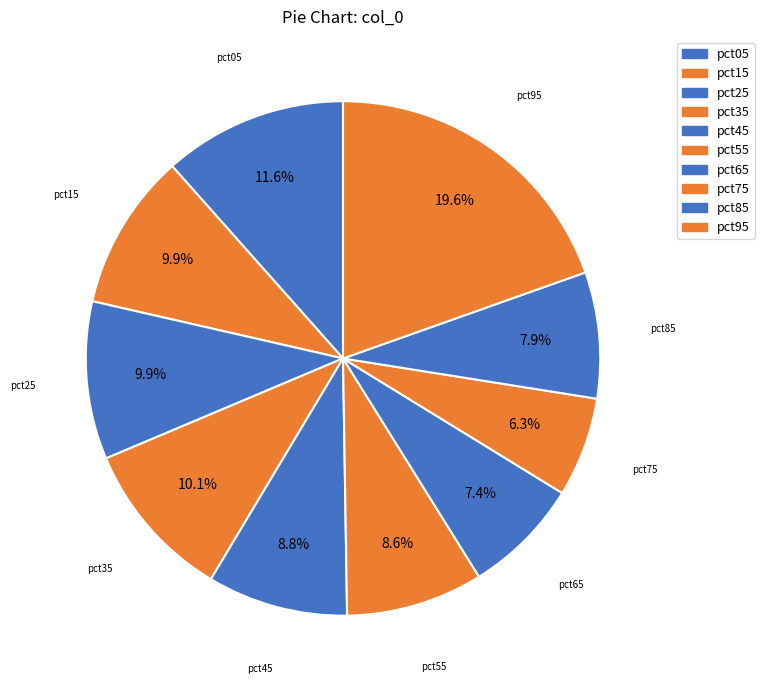

How many slices are in this pie chart?

10